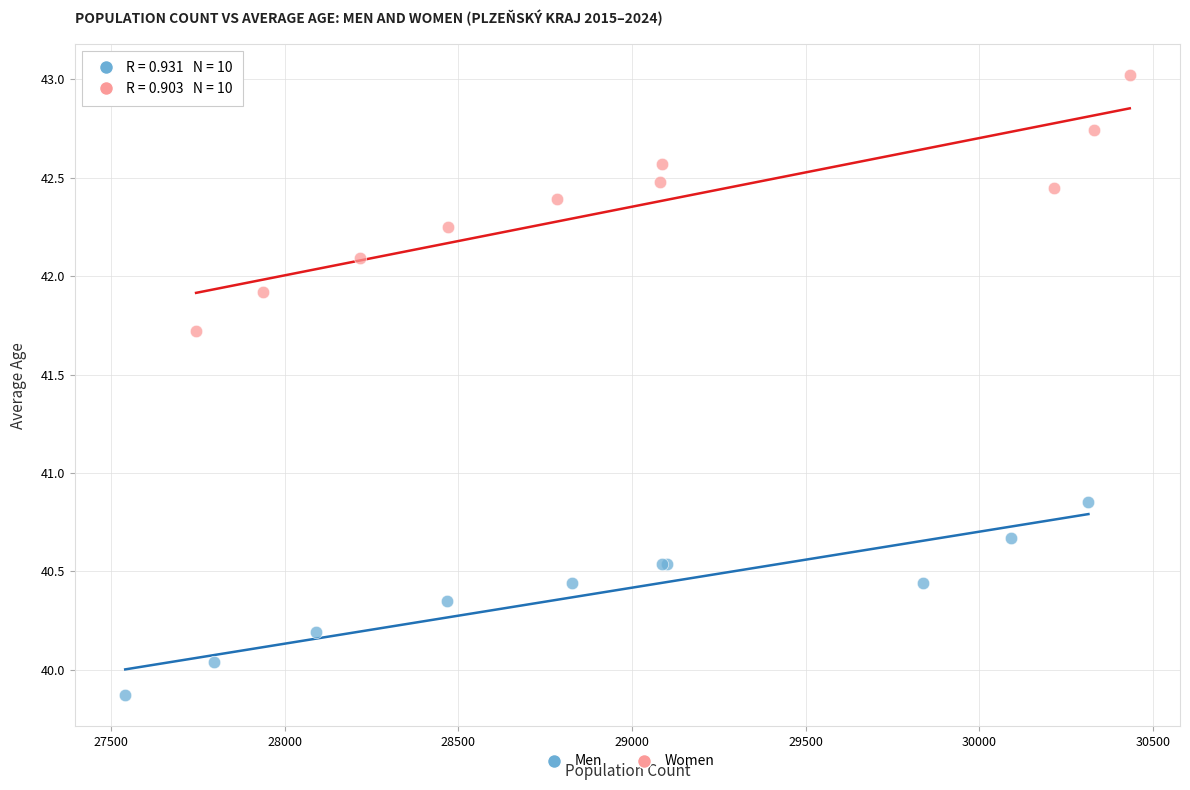

Which series has the widest spread of Y values?

Women